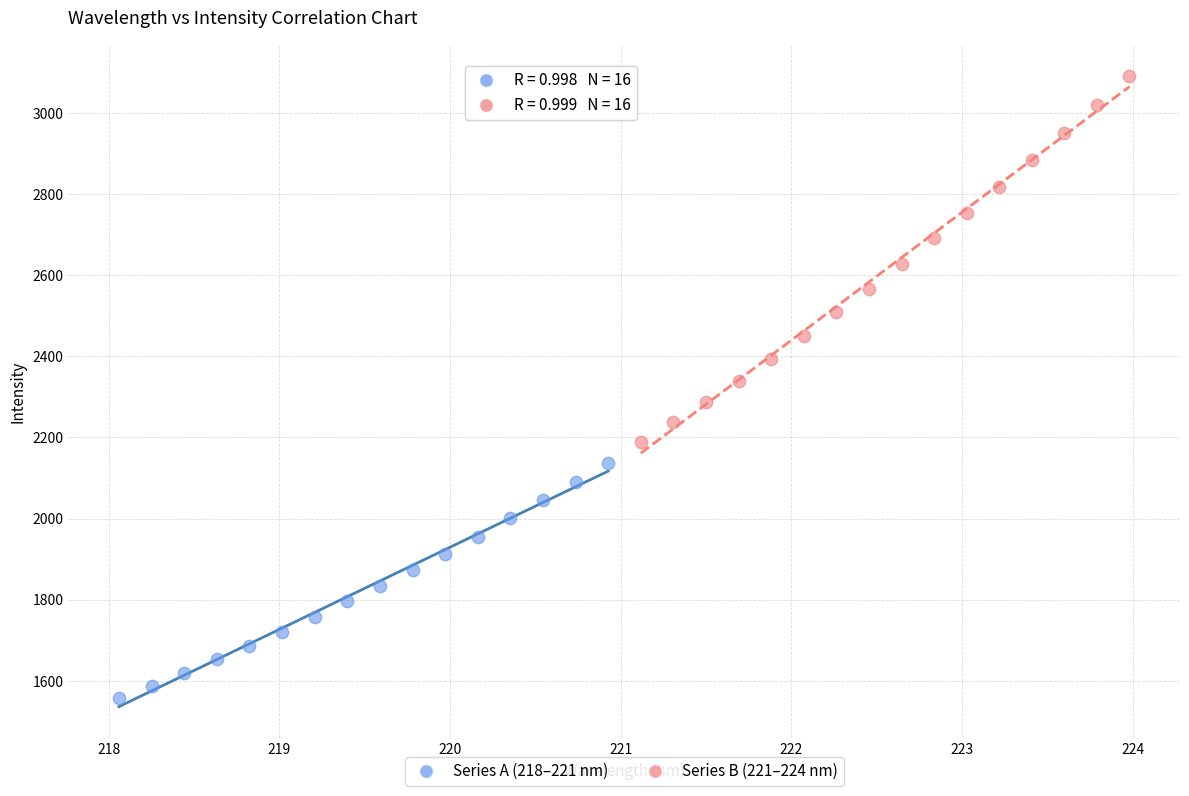

Which series has the largest Y range (max minus min)?

Series B (221–224 nm)